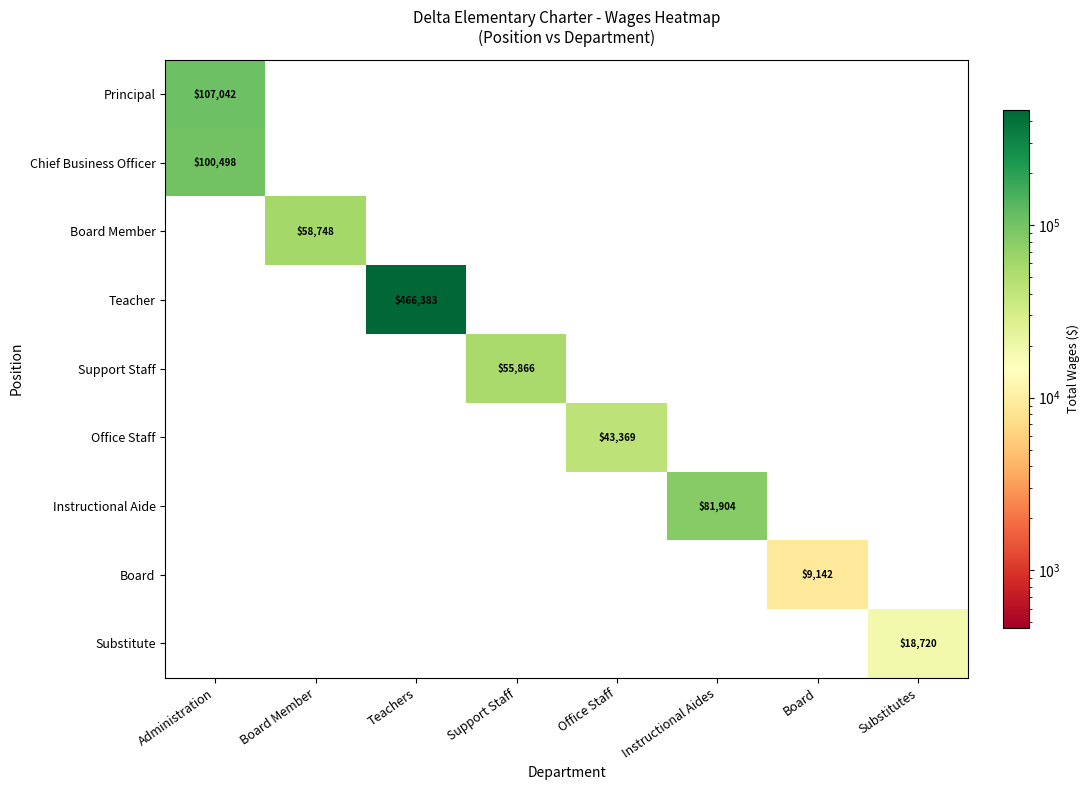

What is the total value across all series at Substitutes?

18720